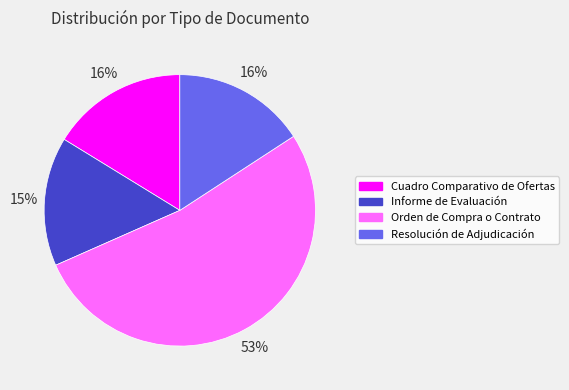

The Resolución de Adjudicación slice represents 2% of the pie. True or false?

False